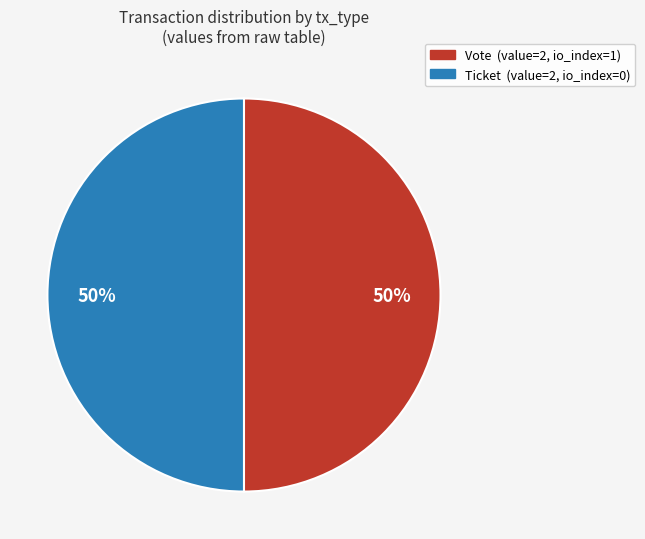

How many segments does this pie chart have?

2